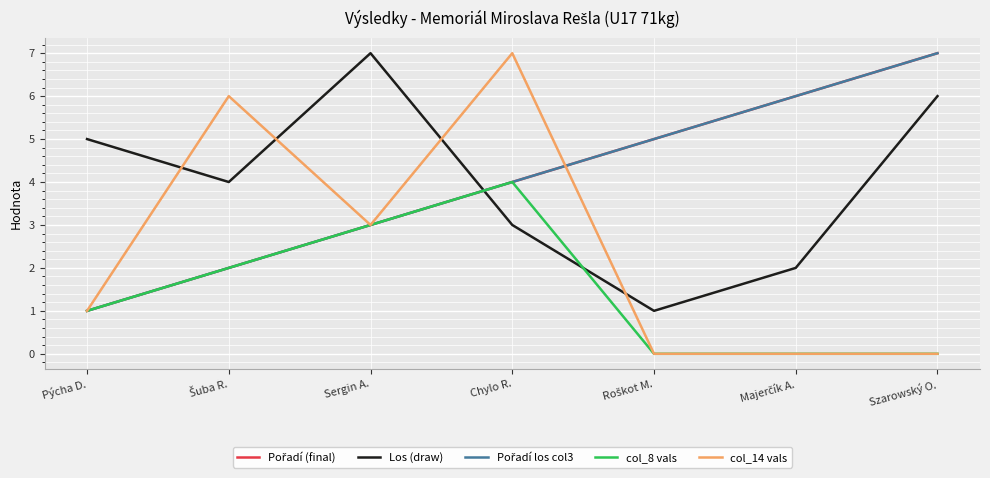

What position from the right is Majerčík A.?

2